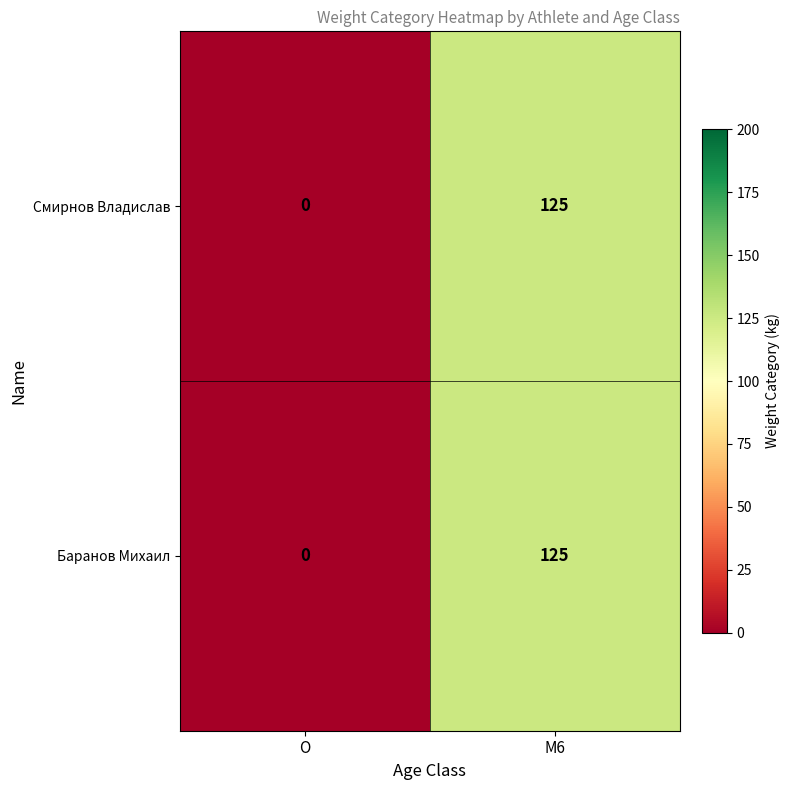

The Баранов Михаил series shows -60 at O. True or false?

False